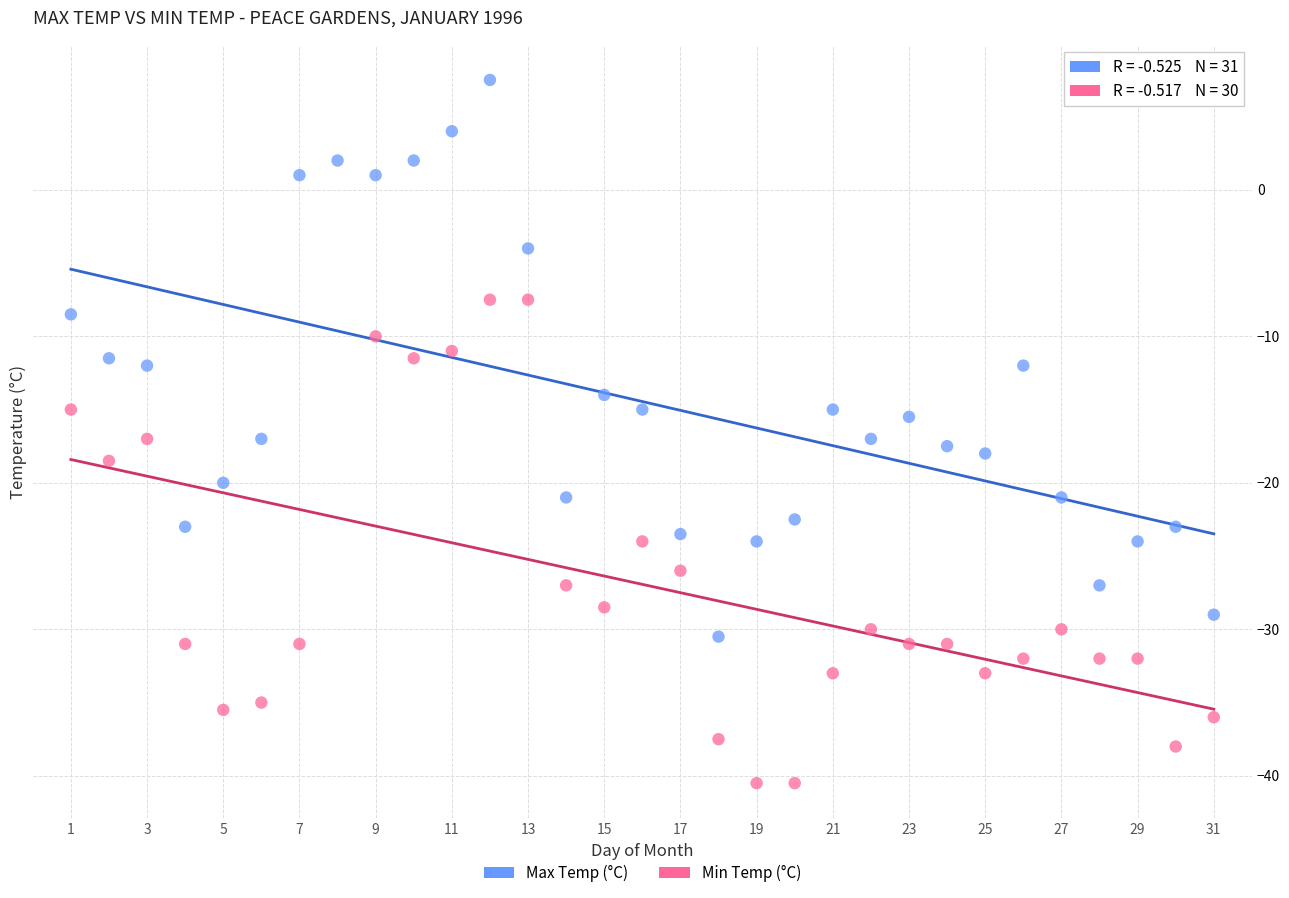

Which series reaches the minimum Y coordinate?

Min Temp (°C)